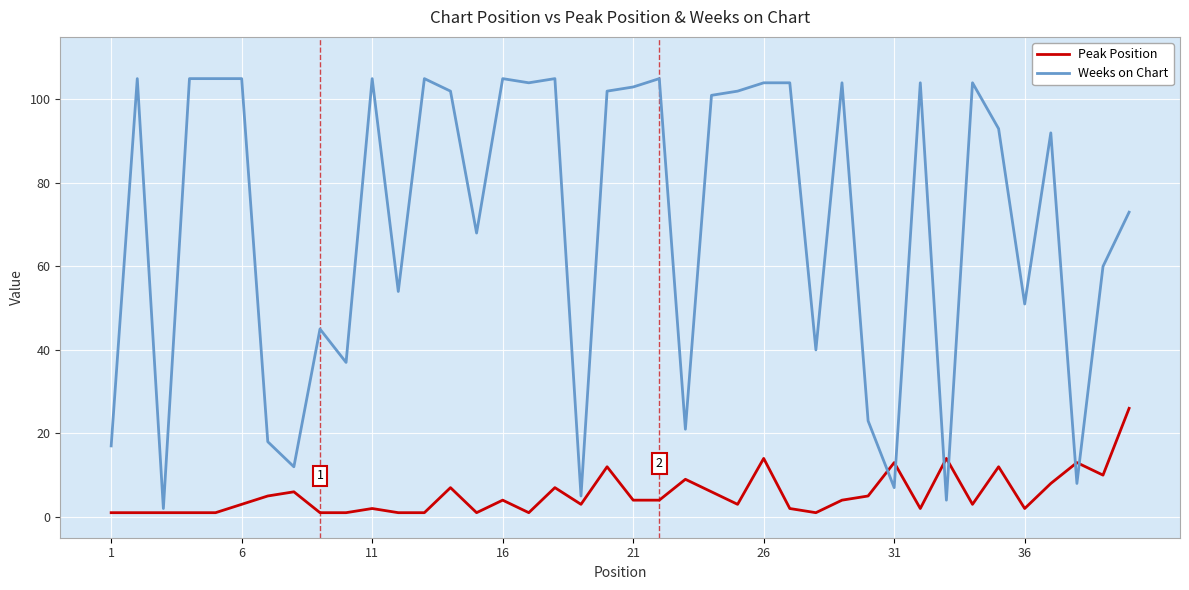

After their last crossing, which series has the higher values: Weeks on Chart or Peak Position?

Weeks on Chart